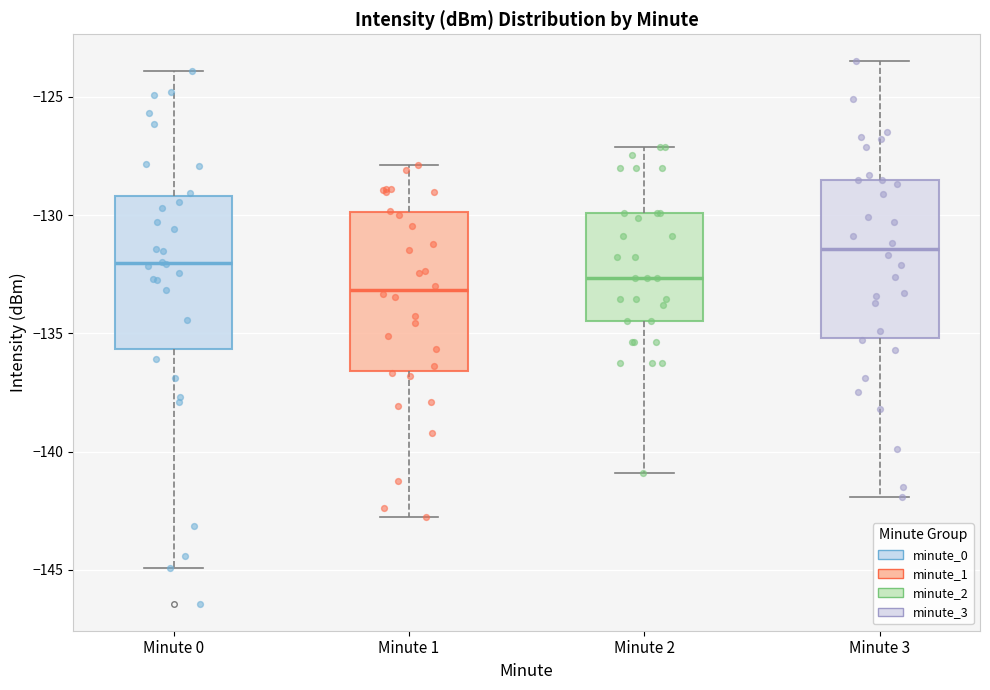

Reading left to right, read every box against the y-axis: the position of its median line, the range the box covers, and the ends of its whiskers. The values are not printed on the chart, so give them approximately, as read against the axis.

Minute 0: median -132.0, box -135.5 to -129.0, whiskers -145.0 to -124.0
Minute 1: median -133.0, box -136.5 to -130.0, whiskers -143.0 to -128.0
Minute 2: median -132.5, box -134.5 to -130.0, whiskers -141.0 to -127.0
Minute 3: median -131.5, box -135.0 to -128.5, whiskers -142.0 to -123.5